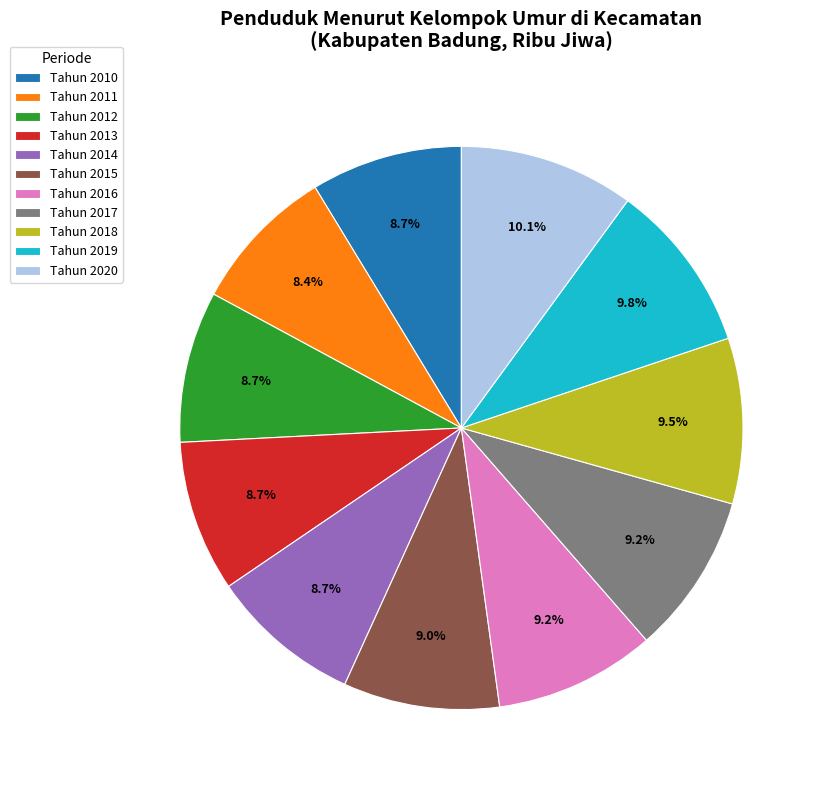

To the nearest percent, what percentage of the pie is Tahun 2014?

9%